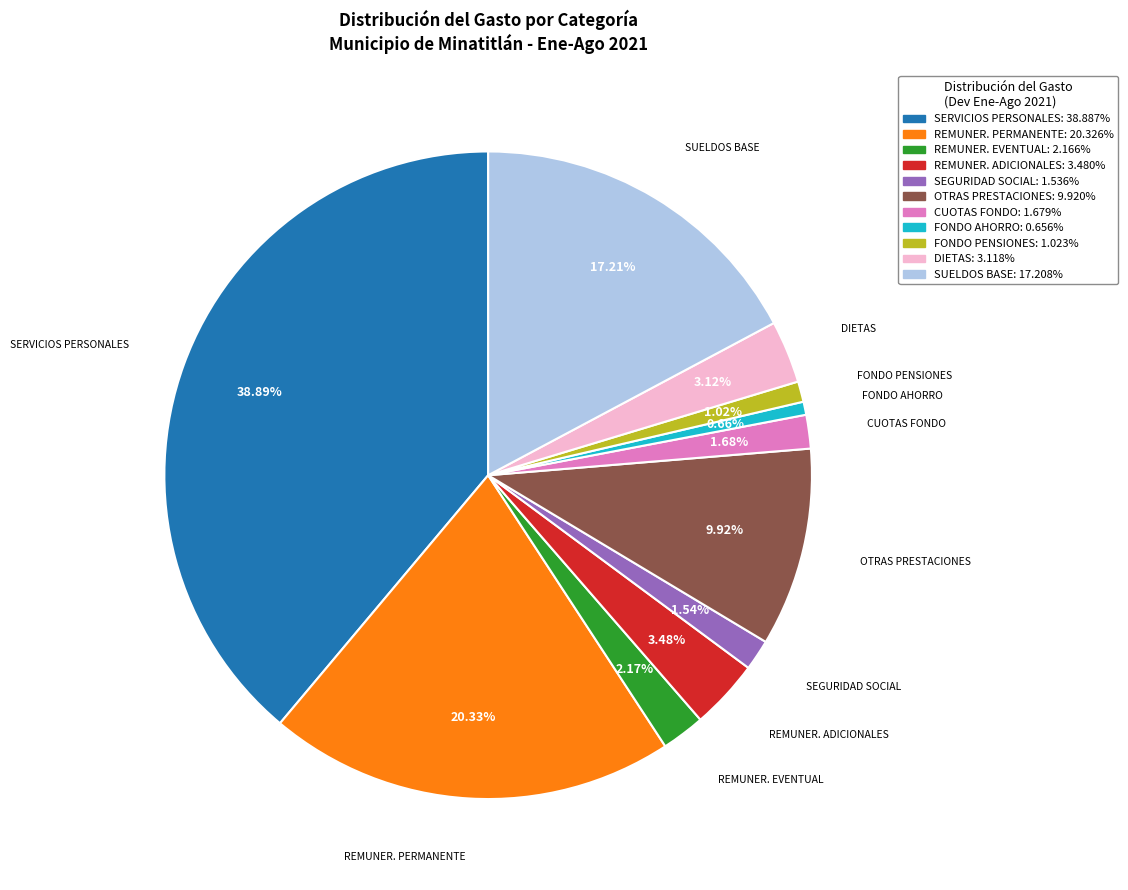

How many segments does this pie chart have?

11